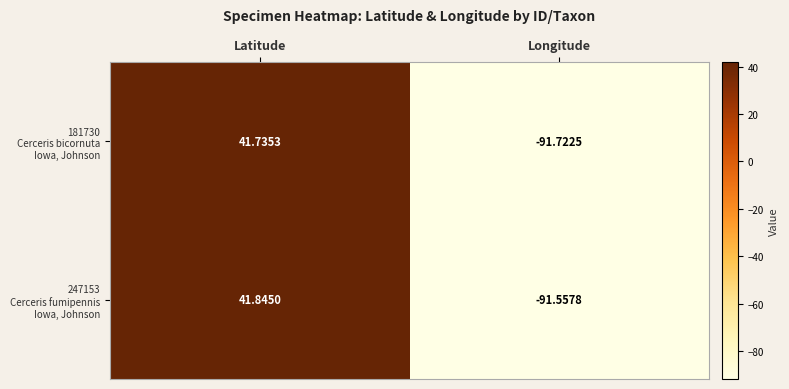

At which category is the sum across all series the highest?

Latitude